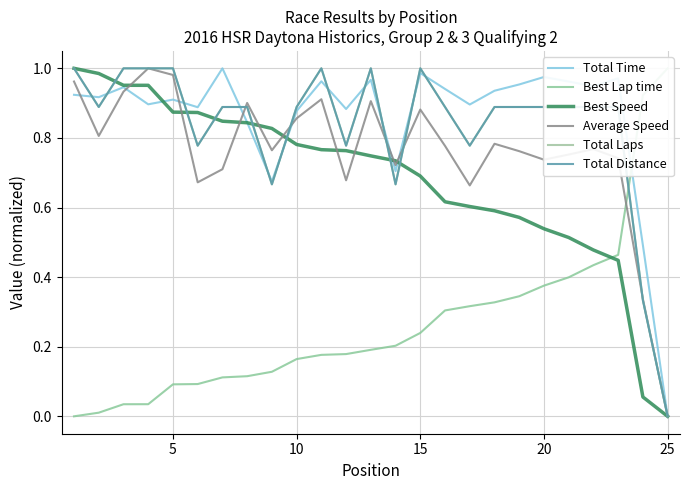

At how many categories does at least one series exceed 0?

25